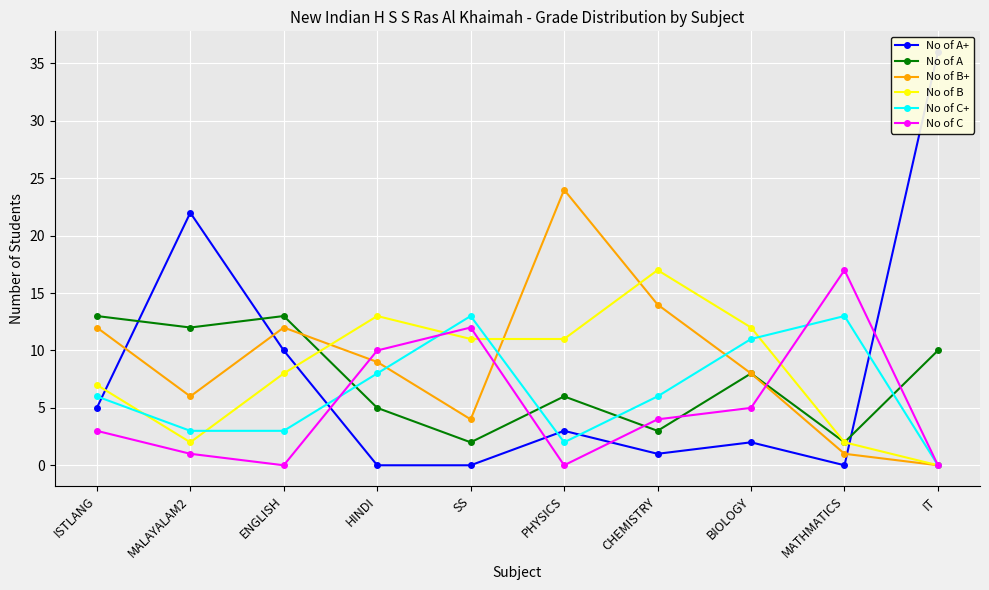

List the series in order of their peak value, lowest first.

No of A, No of C+, No of B, No of C, No of B+, No of A+